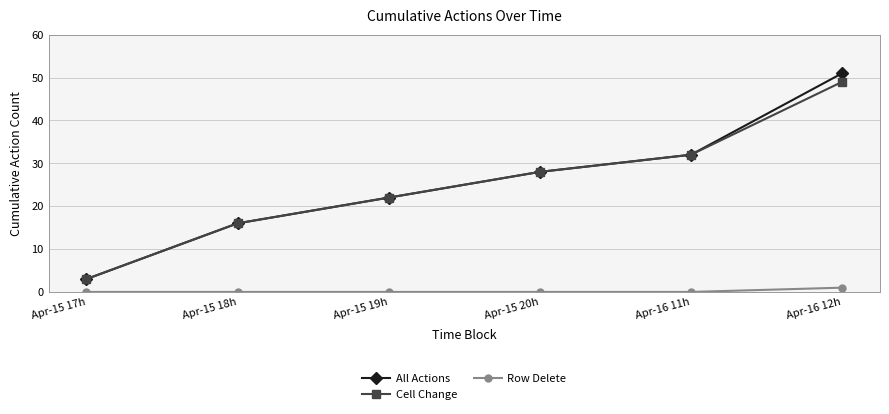

Count the number of data series in this chart.

3